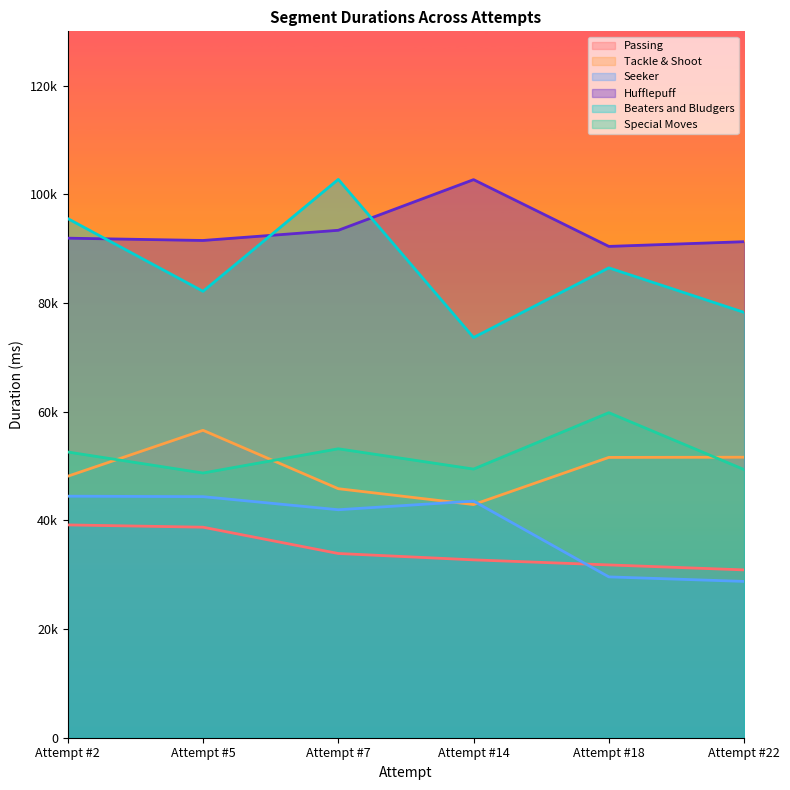

Between which two adjacent categories do Hufflepuff and Beaters and Bludgers first intersect?

Attempt #2 and Attempt #5